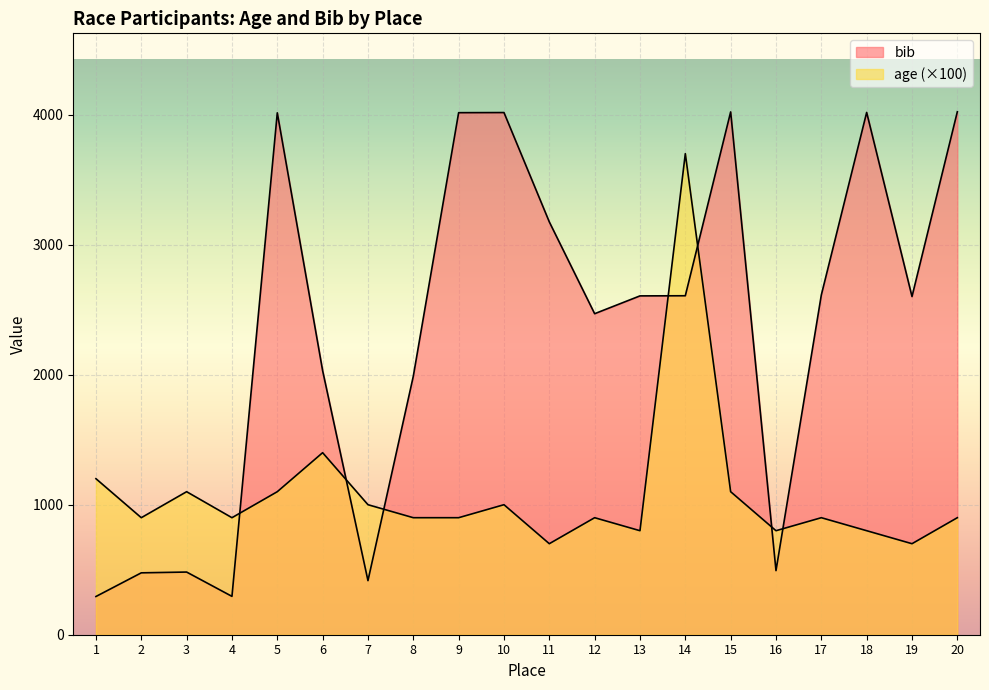

After their last crossing, which series has the higher values: age or bib?

bib